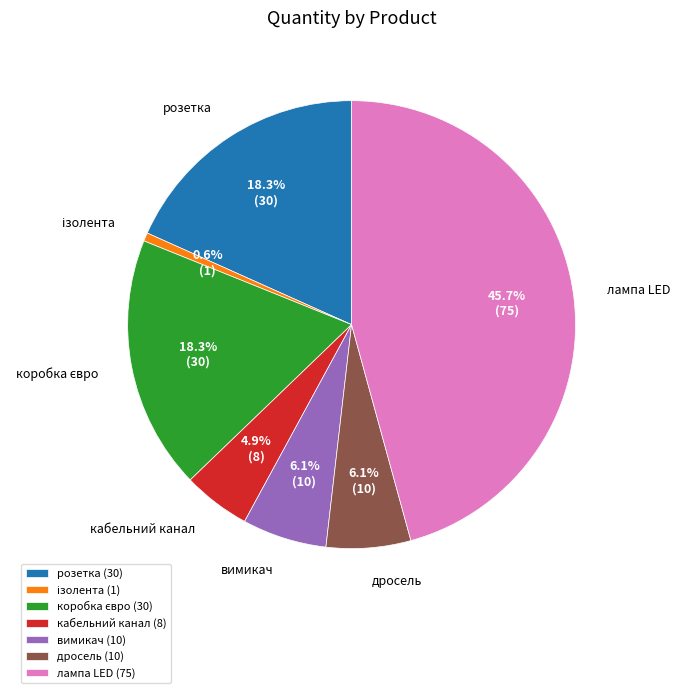

What percentage is the лампа LED slice, to the nearest percent?

46%